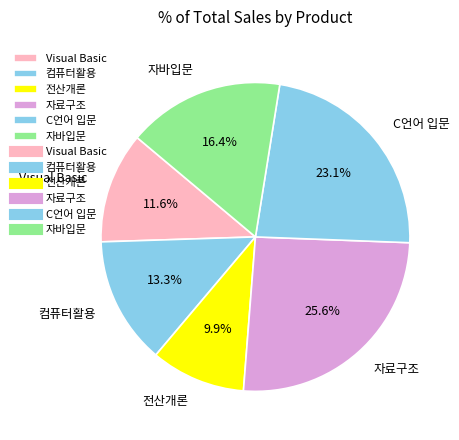

To the nearest percent, what is the difference between the C언어 입문 and 자바입문 slice percentages?

7%